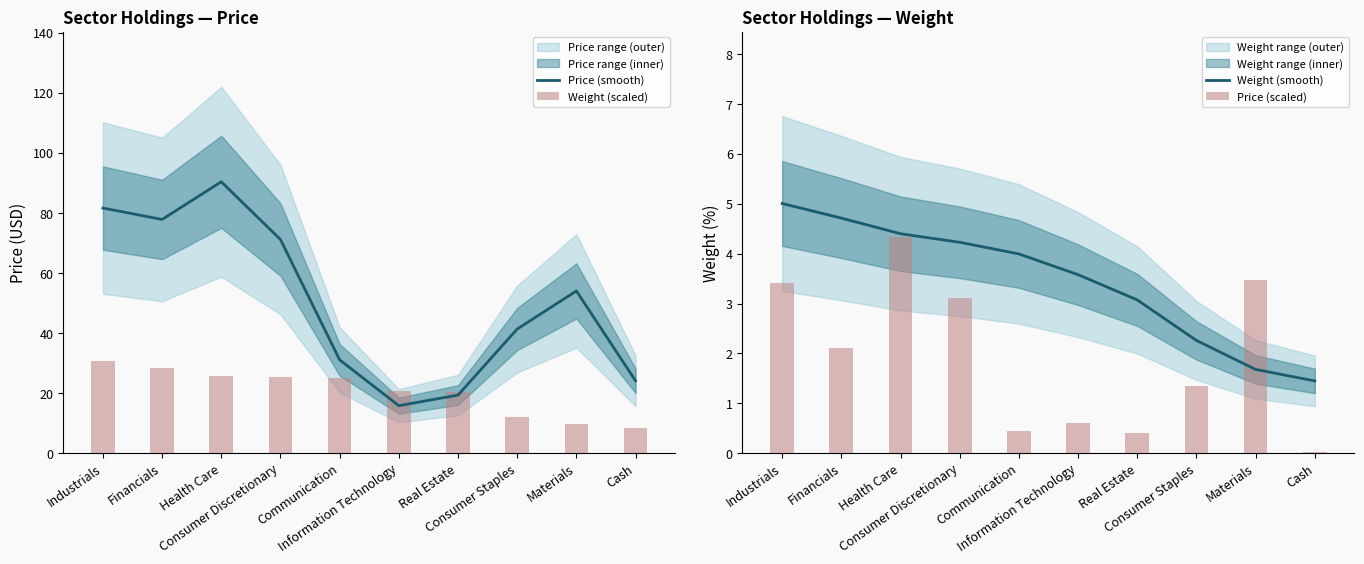

Which series changed the most between Consumer Discretionary and Cash?

Price (smooth)